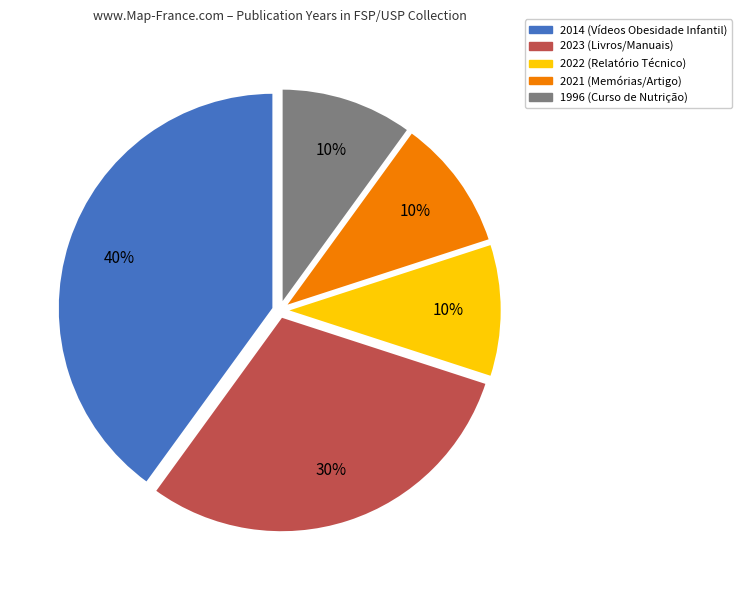

What percentage is the 2022 slice, to the nearest percent?

10%